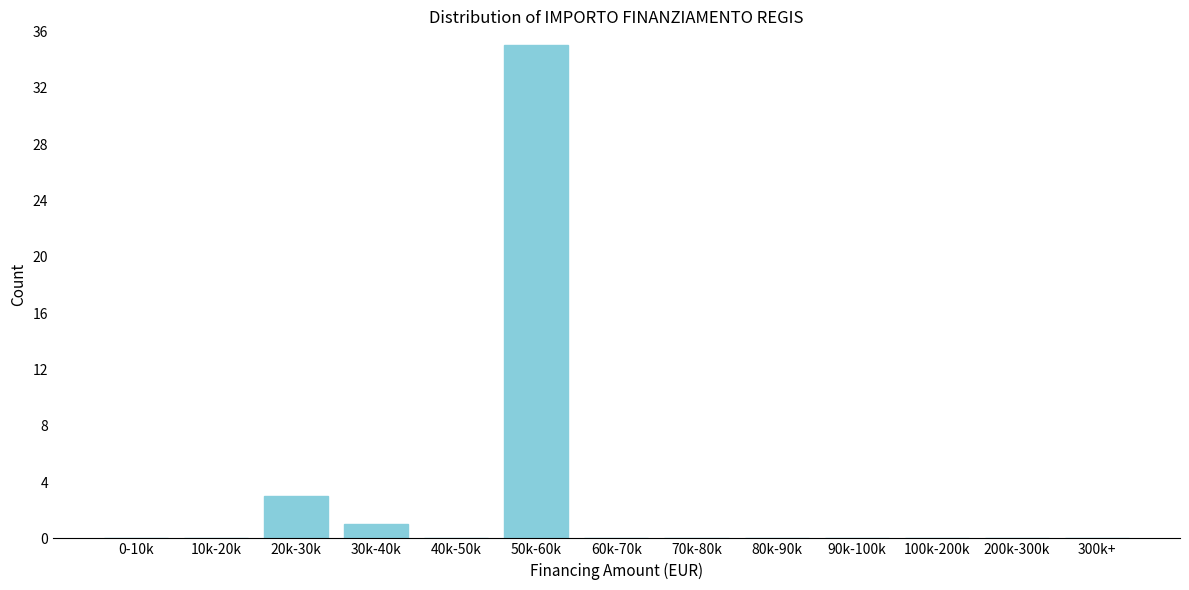

Reading left to right, what are all the values shown in this chart?

0-10k=0	10k-20k=0	20k-30k=3	30k-40k=1	40k-50k=0	50k-60k=35	60k-70k=0	70k-80k=0	80k-90k=0	90k-100k=0	100k-200k=0	200k-300k=0	300k+=0